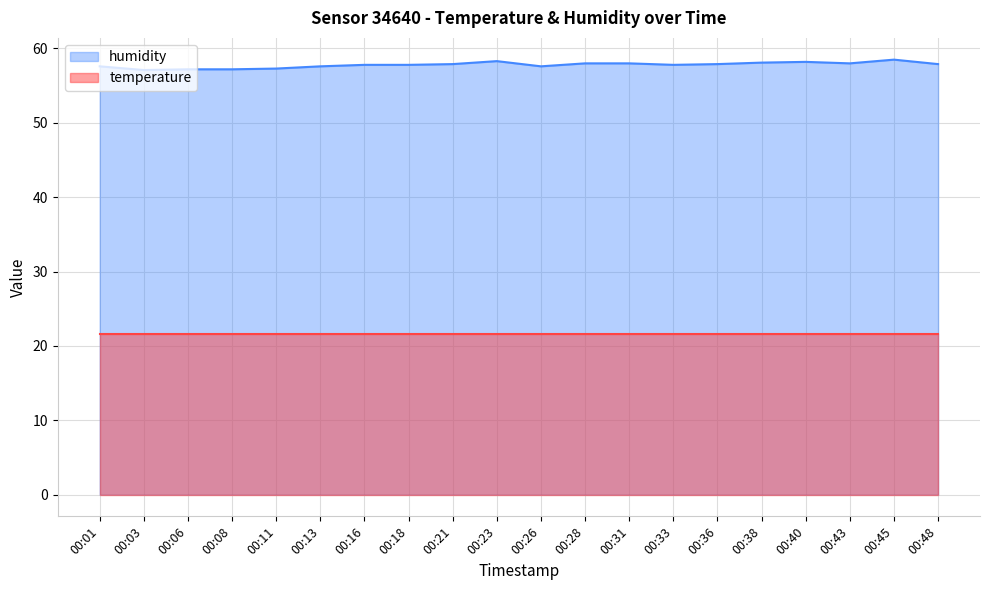

Which has a higher value, 00:43 or 00:08?

00:43